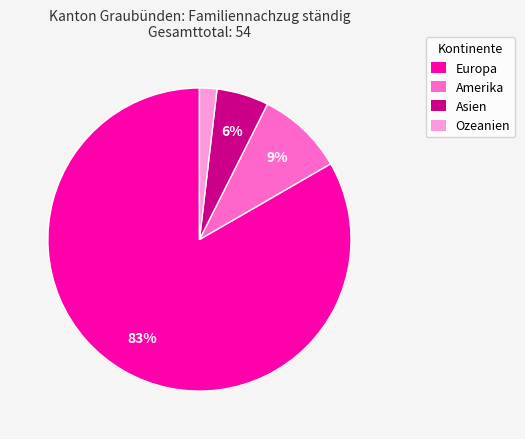

To the nearest percent, what is the combined percentage of Ozeanien and Europa?

85%